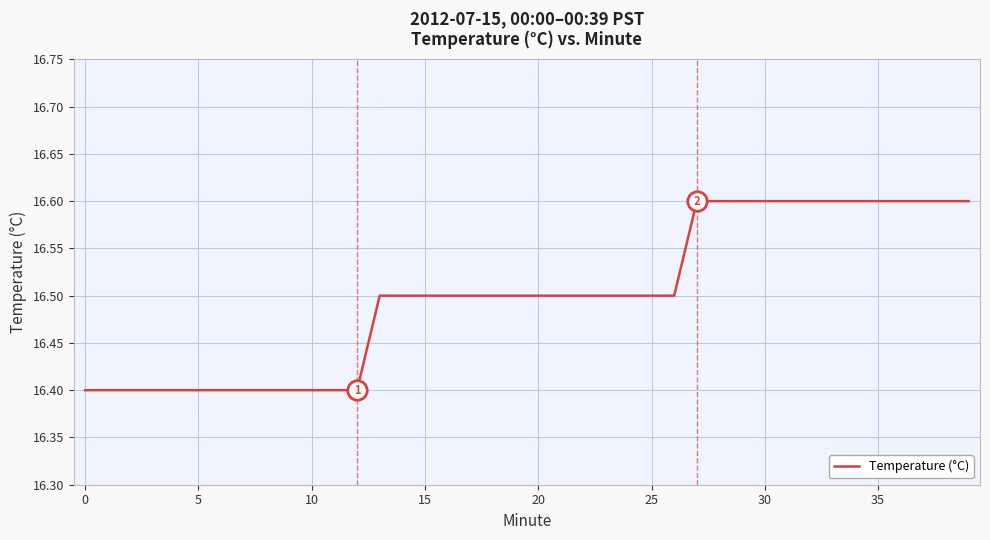

What is the minimum value shown in the chart?

16.4